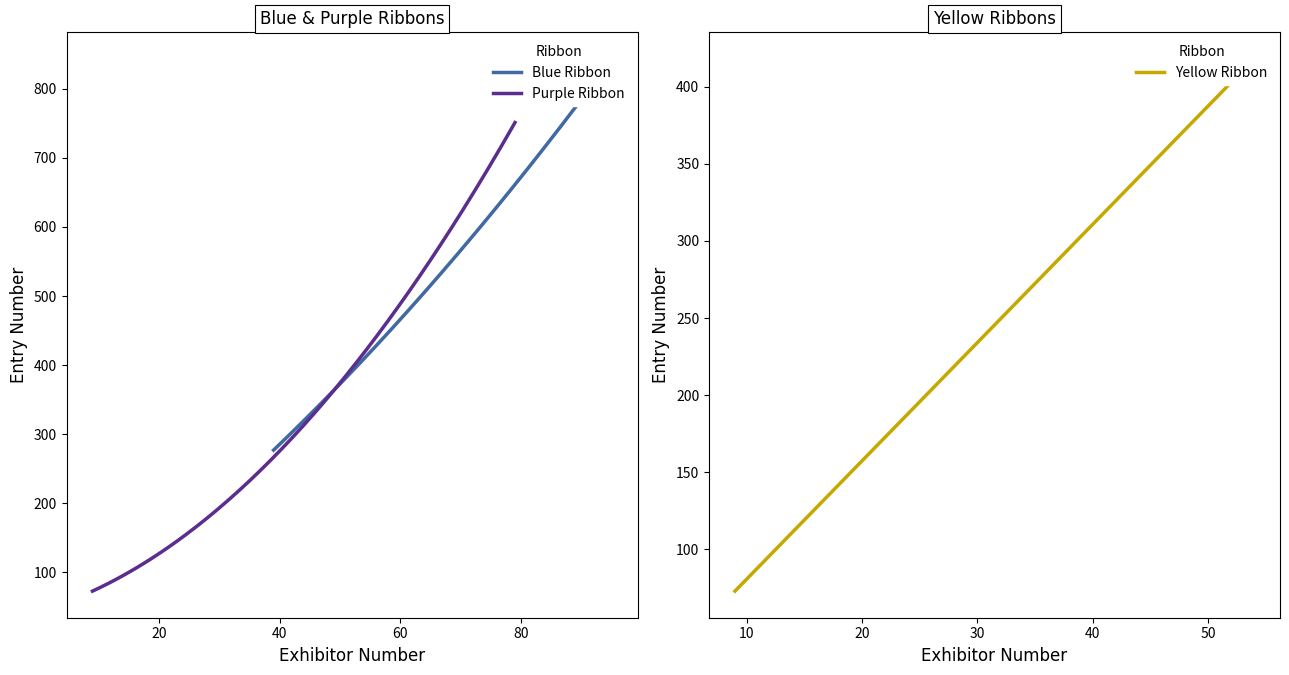

What is the average value?

399